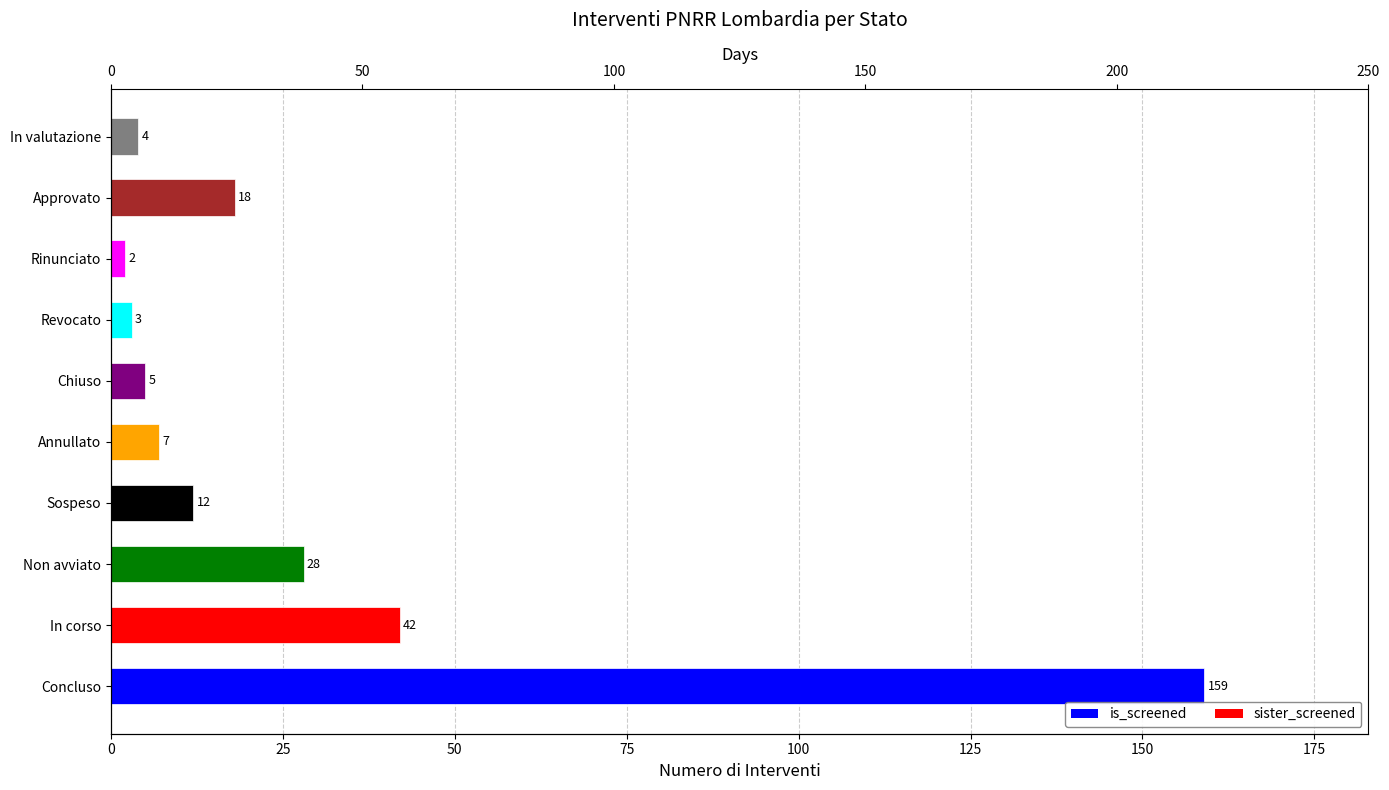

What is the difference between the values at Non avviato and Rinunciato?

26